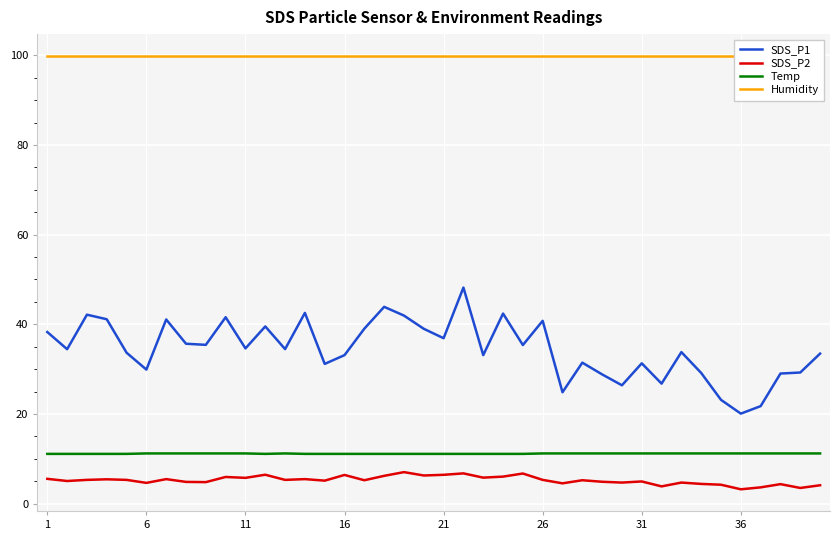

Reading left to right, what are all the values shown in this chart?

SDS_P1: 38.3	34.5	42.1	41.1	33.7	29.9	41.1	35.7	35.4	41.6	34.6	39.5	34.5	42.5	31.2	33.1	39.0	43.9	42.0	39.0	36.9	48.2	33.1	42.4	35.4	40.8	24.9	31.4	28.8	26.4	31.3	26.8	33.8	29.1	23.1	20.1	21.8	29.0	29.2	33.5
SDS_P2: 5.5	5.0	5.3	5.4	5.3	4.6	5.5	4.8	4.8	6.0	5.8	6.5	5.3	5.5	5.1	6.4	5.2	6.2	7.0	6.3	6.4	6.8	5.8	6.0	6.7	5.3	4.5	5.2	4.9	4.7	5.0	3.9	4.7	4.4	4.2	3.2	3.6	4.3	3.5	4.1
Temp: 11.1	11.1	11.1	11.1	11.1	11.2	11.2	11.2	11.2	11.2	11.2	11.1	11.2	11.1	11.1	11.1	11.1	11.1	11.1	11.1	11.1	11.1	11.1	11.1	11.1	11.2	11.2	11.2	11.2	11.2	11.2	11.2	11.2	11.2	11.2	11.2	11.2	11.2	11.2	11.2
Humidity: 99.9	99.9	99.9	99.9	99.9	99.9	99.9	99.9	99.9	99.9	99.9	99.9	99.9	99.9	99.9	99.9	99.9	99.9	99.9	99.9	99.9	99.9	99.9	99.9	99.9	99.9	99.9	99.9	99.9	99.9	99.9	99.9	99.9	99.9	99.9	99.9	99.9	99.9	99.9	99.9